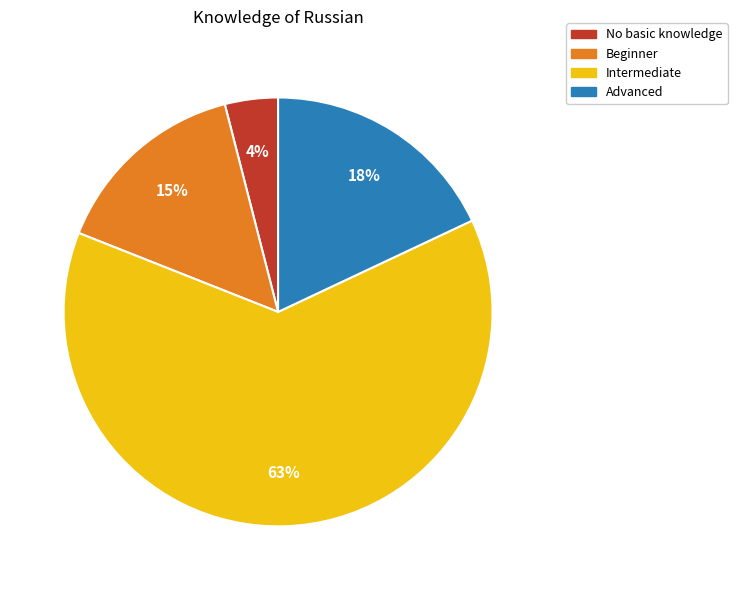

Which has a higher value, Beginner or Intermediate?

Intermediate